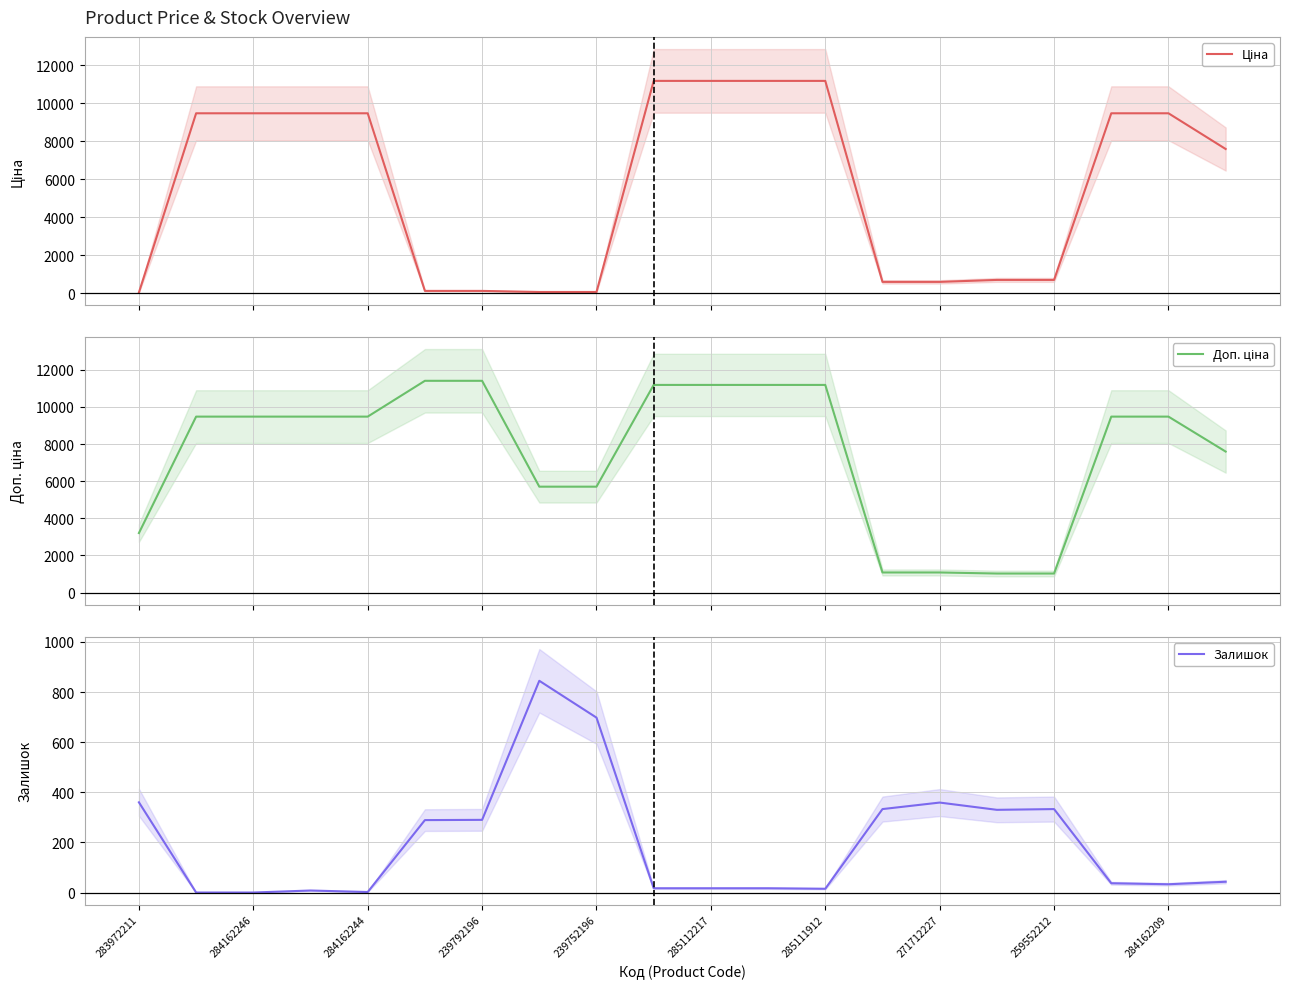

Rank the series by their average value, from lowest to highest.

Залишок, Ціна, Доп. ціна